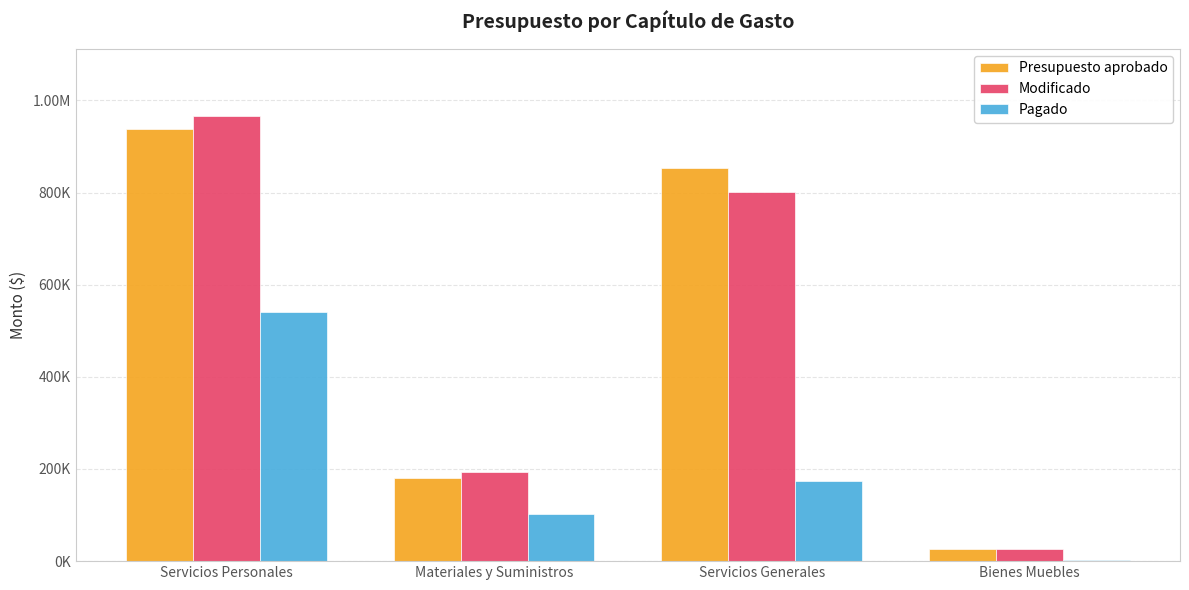

What are all the series names shown in the legend?

Presupuesto aprobado, Modificado, Pagado